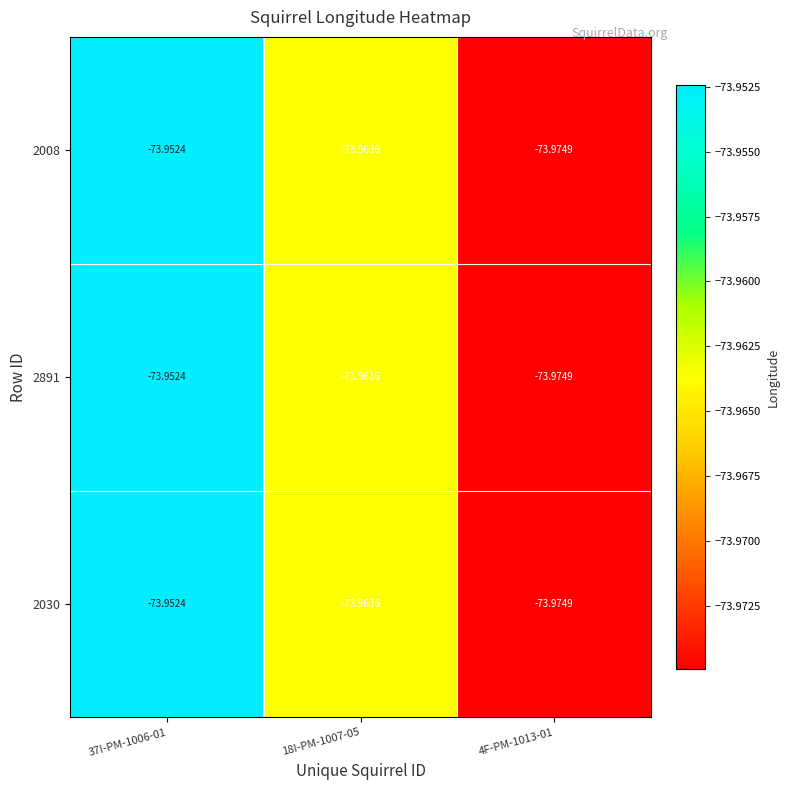

At 37I-PM-1006-01, list the series in order from largest to smallest.

2008, 2891, 2030